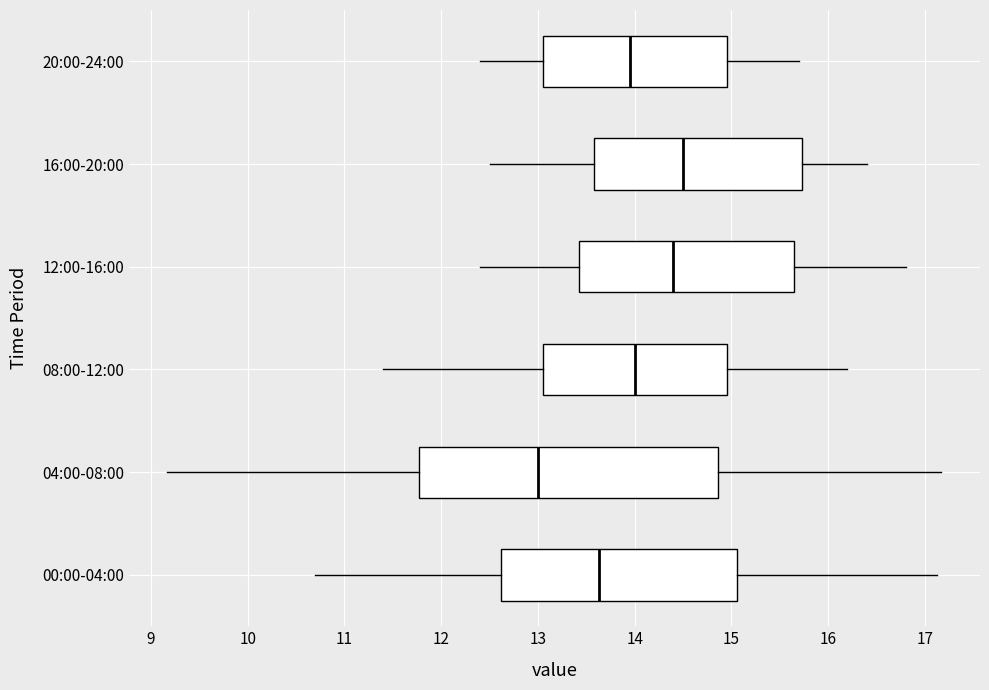

Comparing the boxes themselves (not the whiskers), which one is the widest?

04:00-08:00